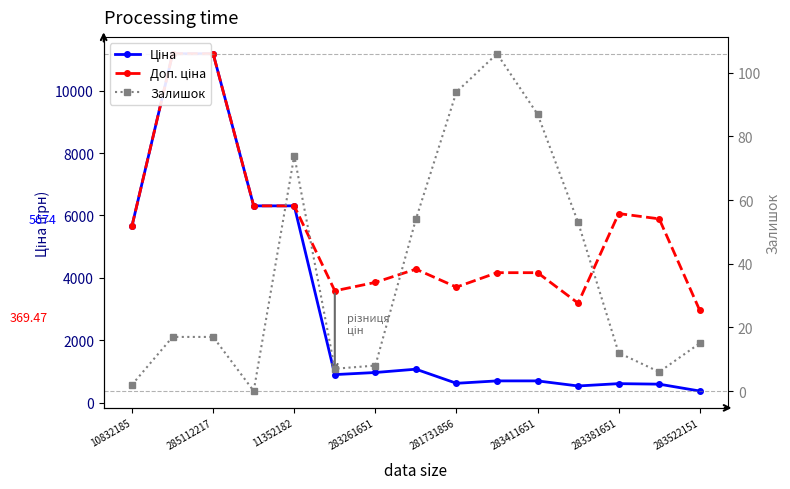

The Доп. ціна series shows 3187.6 at 11. True or false?

True